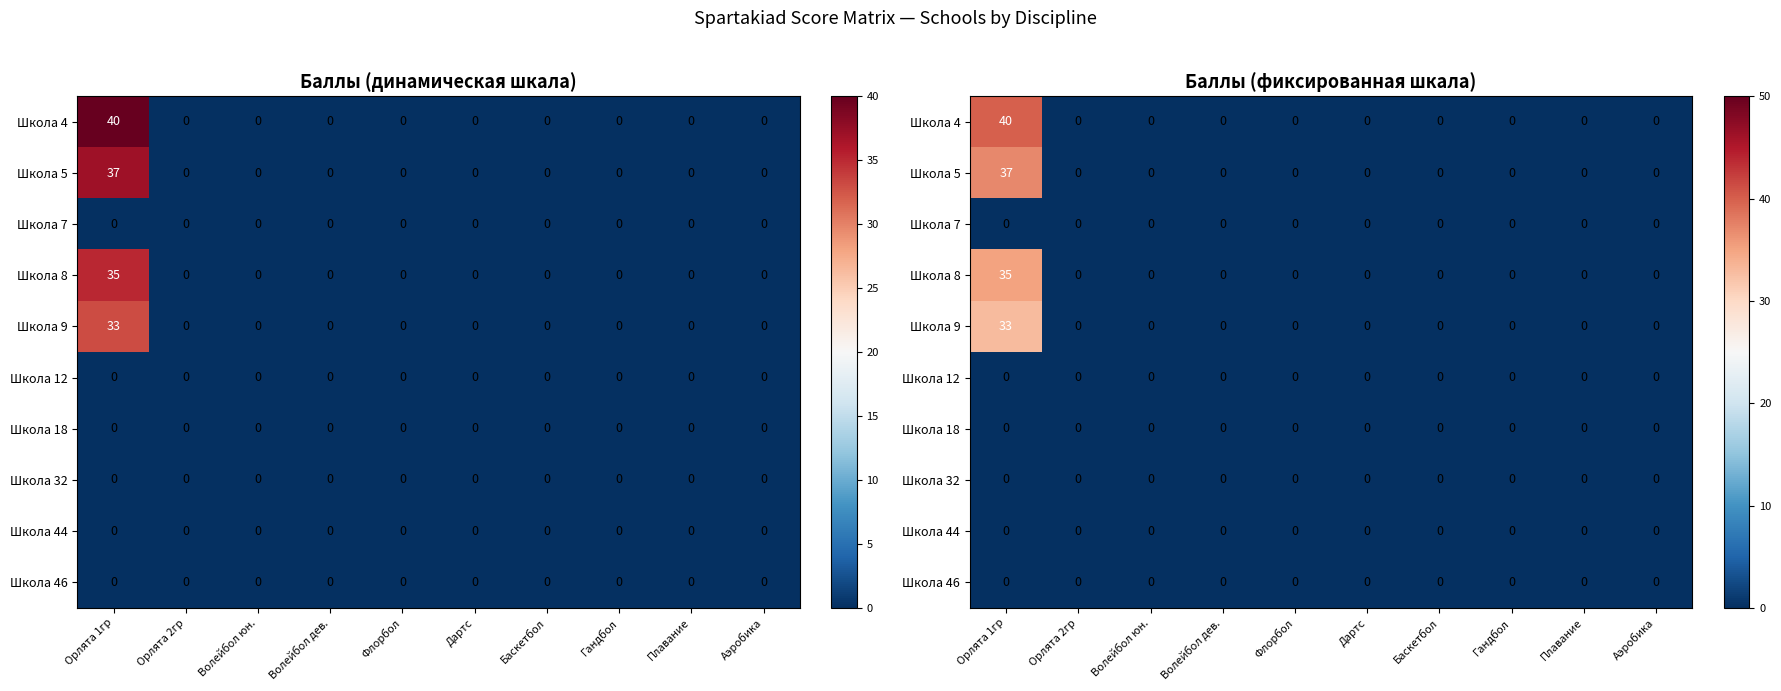

At which category is the sum across all series the highest?

Орлята 1гр